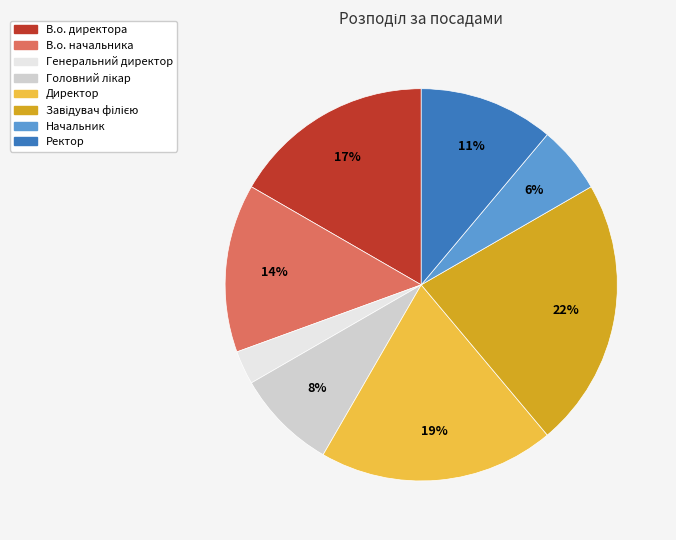

Count the number of slices in the pie.

8